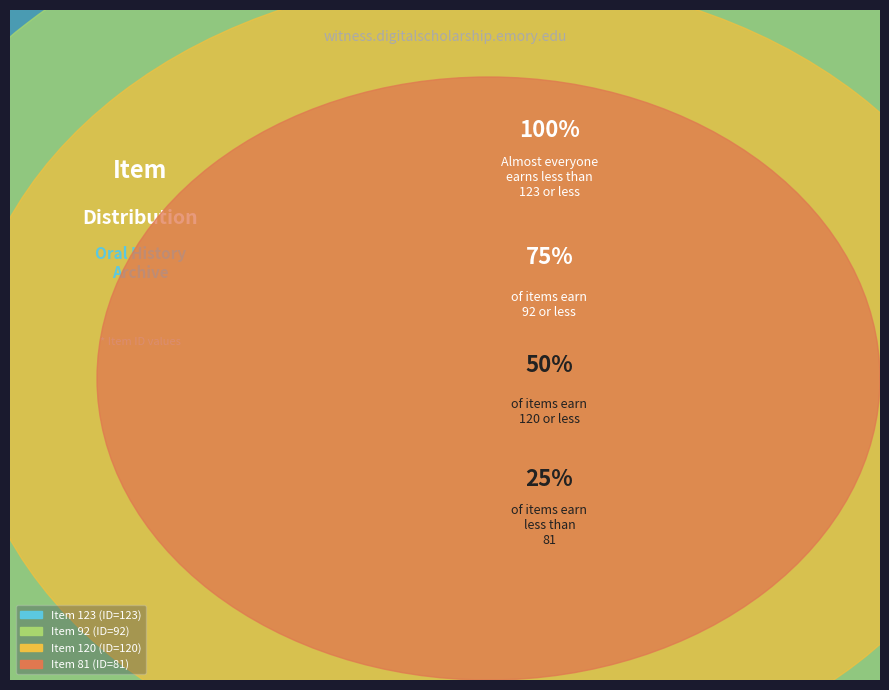

Which slice is the largest?

Item 123